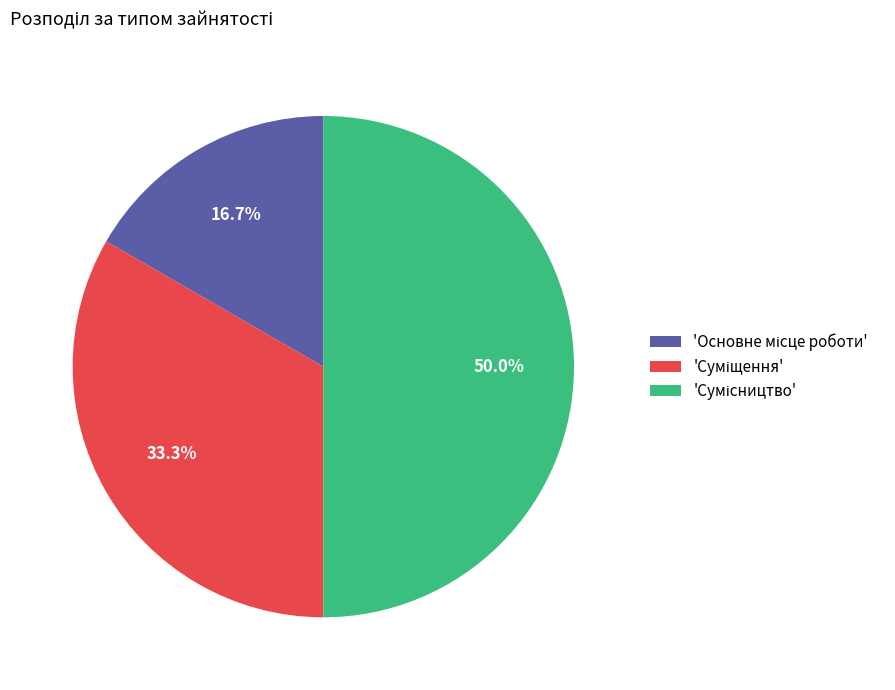

How many slices are in this pie chart?

3